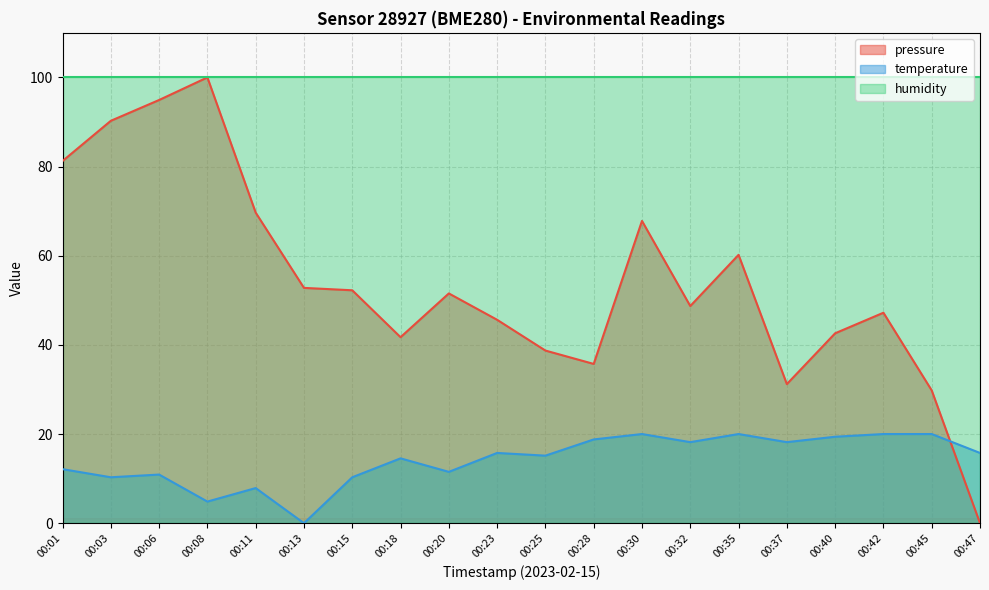

Rank the series by their average value, from highest to lowest.

humidity, pressure, temperature